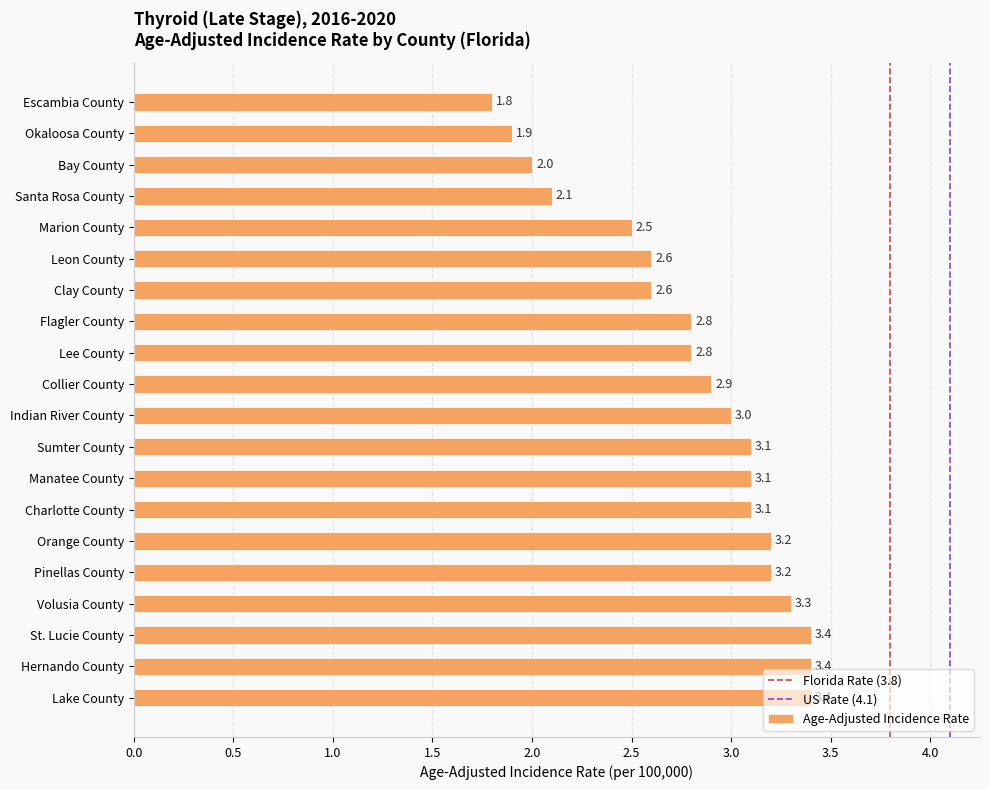

The value at Leon County is 2.6. True or false?

True